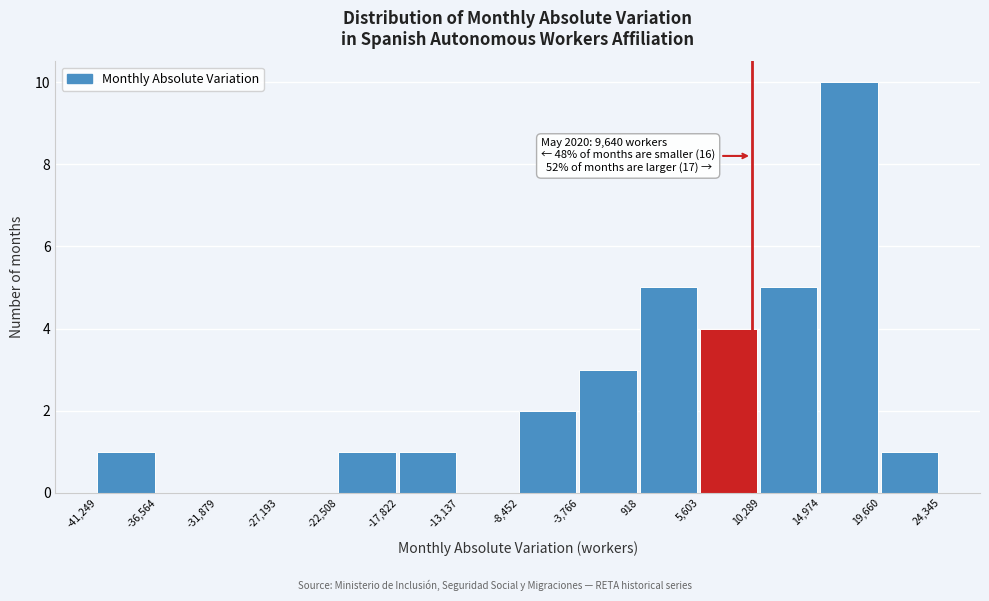

Over which range of the x-axis is the bar tallest?

14,974 to 19,660